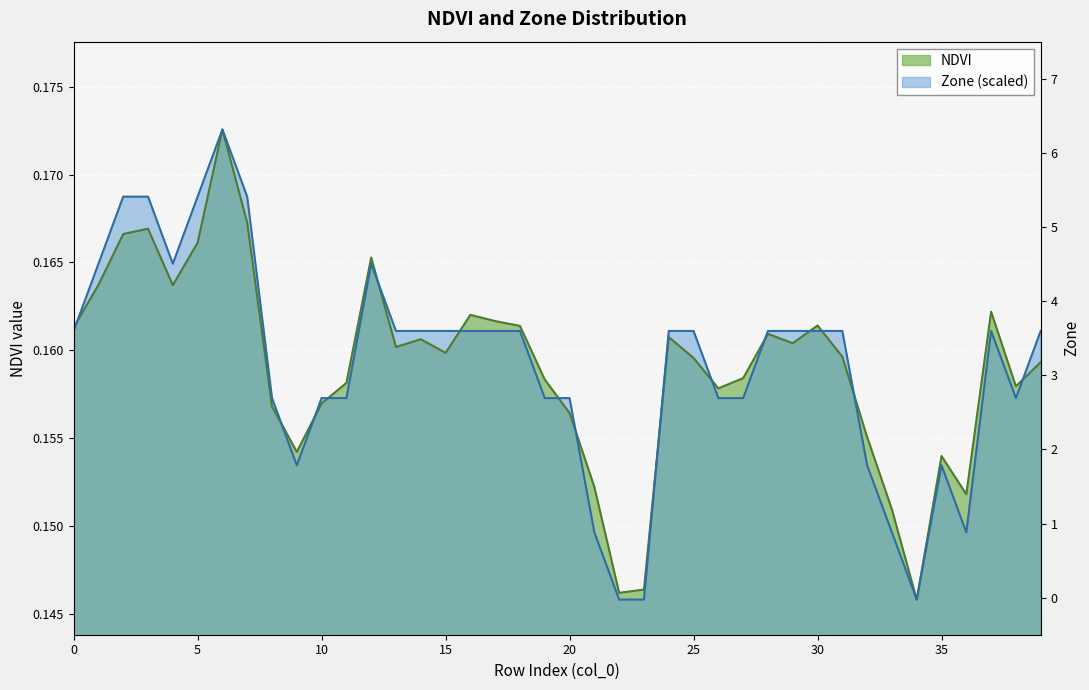

Which series ends up on top after the final intersection of NDVI and Zone?

Zone